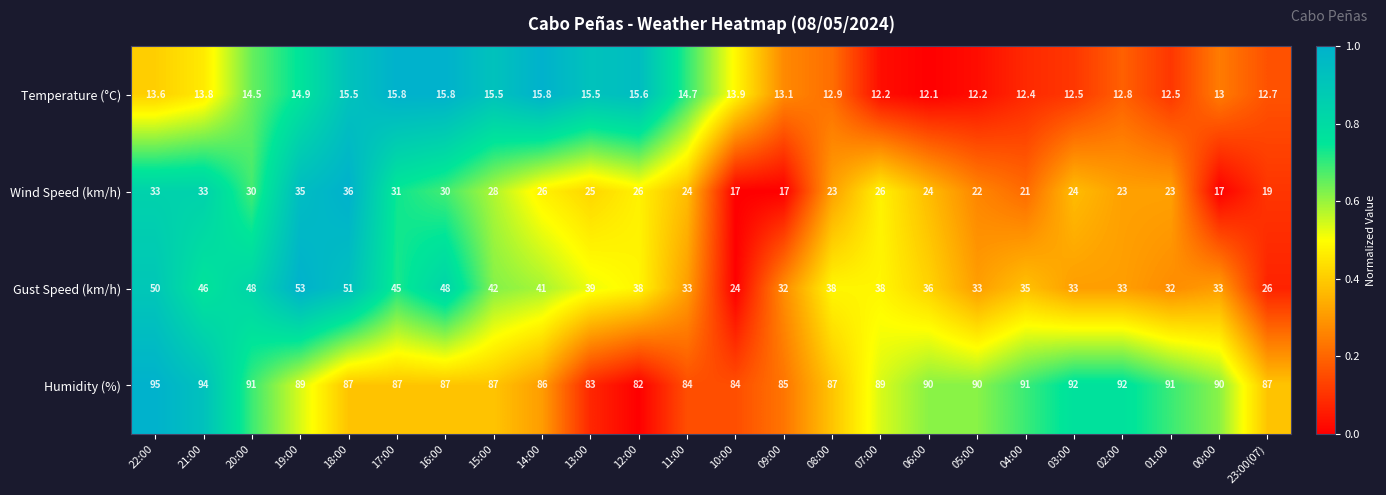

At which category is the sum across all series the highest?

19:00